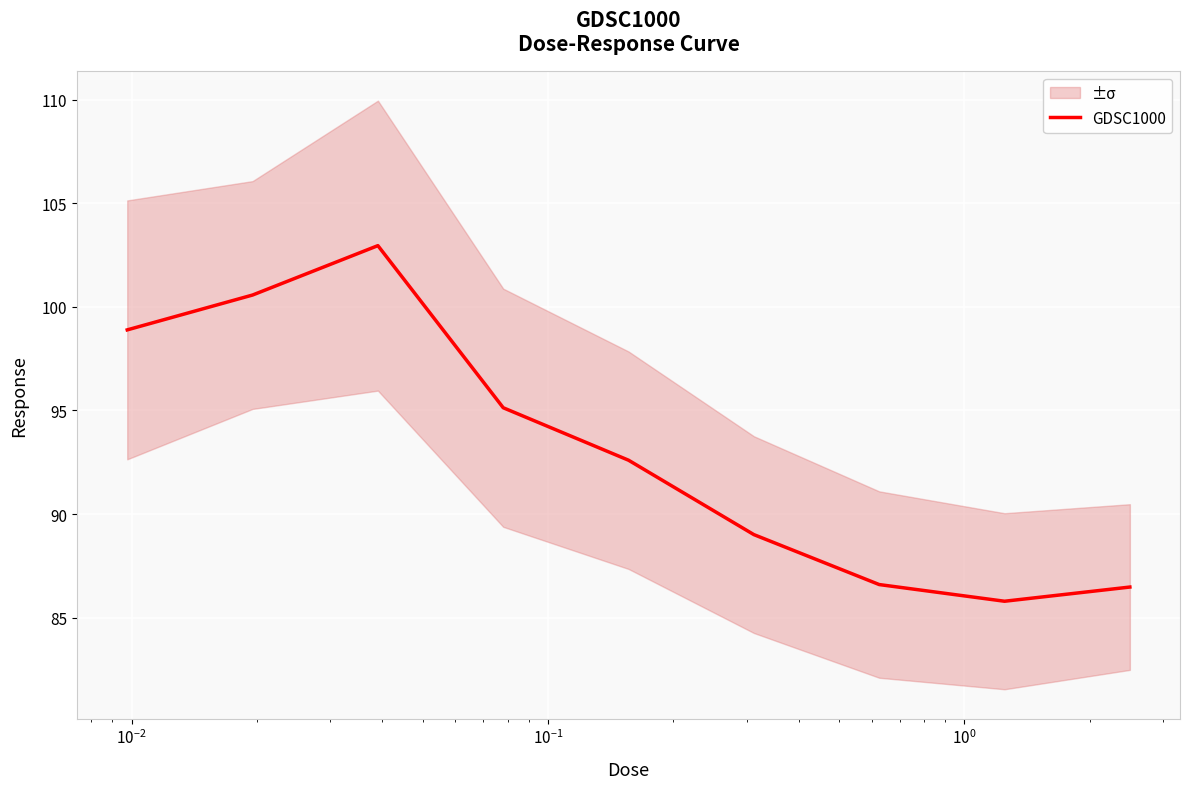

Reading left to right, transcribe all the data shown in this chart.

98.9	100.6	103.0	95.1	92.6	89.0	86.6	85.8	86.5